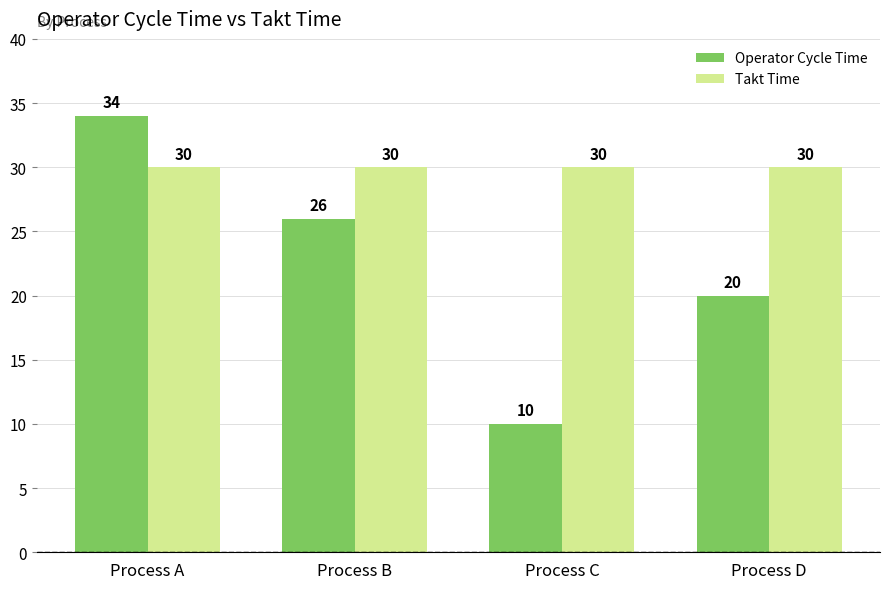

Count the number of data series in this chart.

2